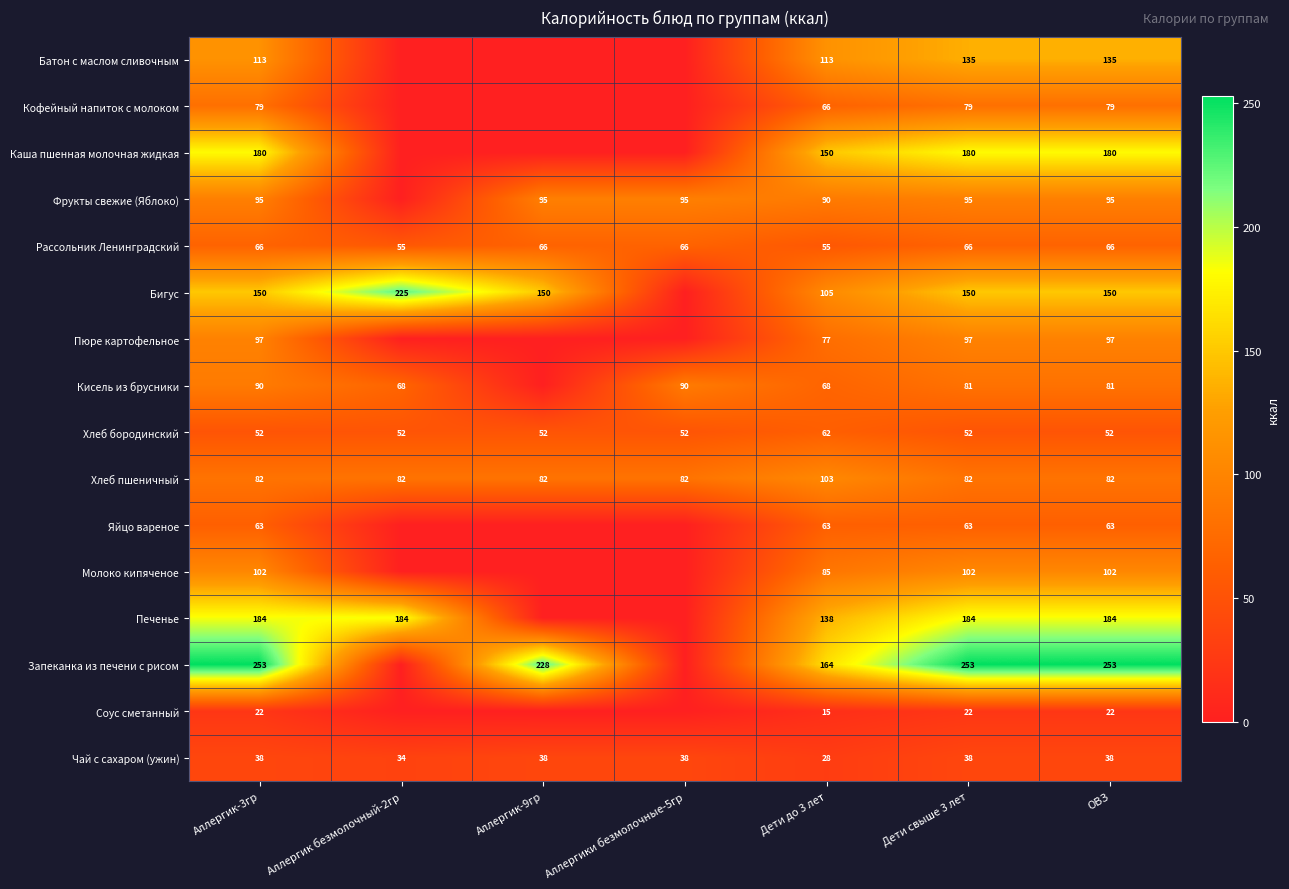

What is the difference between the Молоко кипяченое values at Аллергик-3гр and Дети до 3 лет?

17